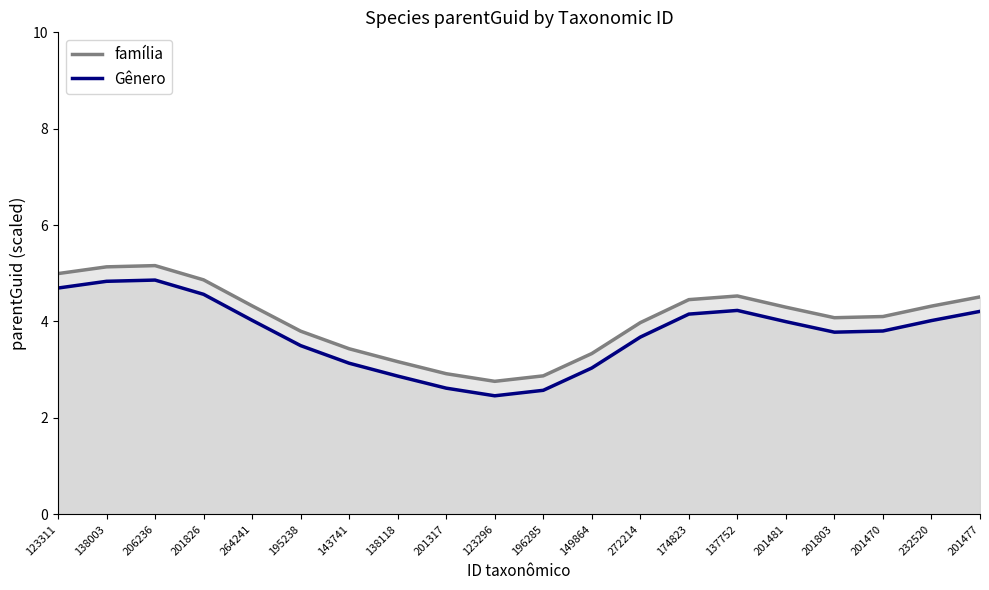

What is the difference between the família values at 201477 and 201826?

0.4